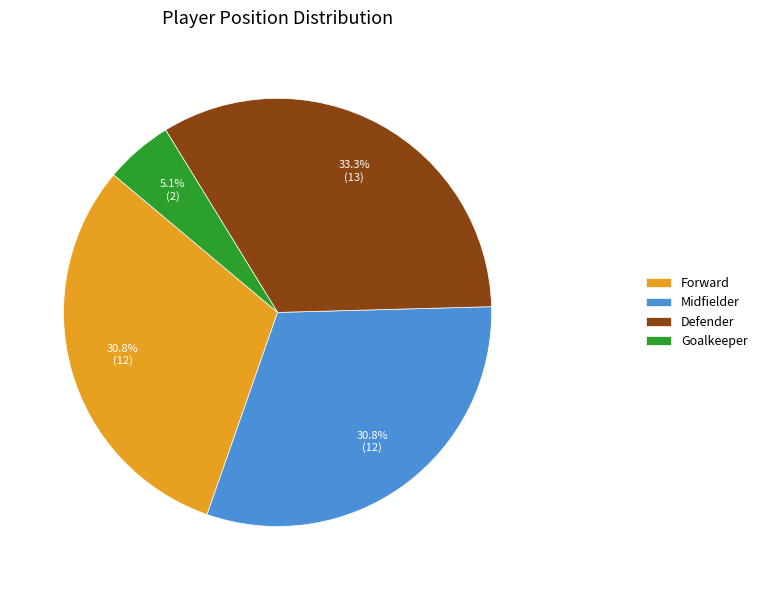

Combined, do Defender and Goalkeeper account for over 50%?

No